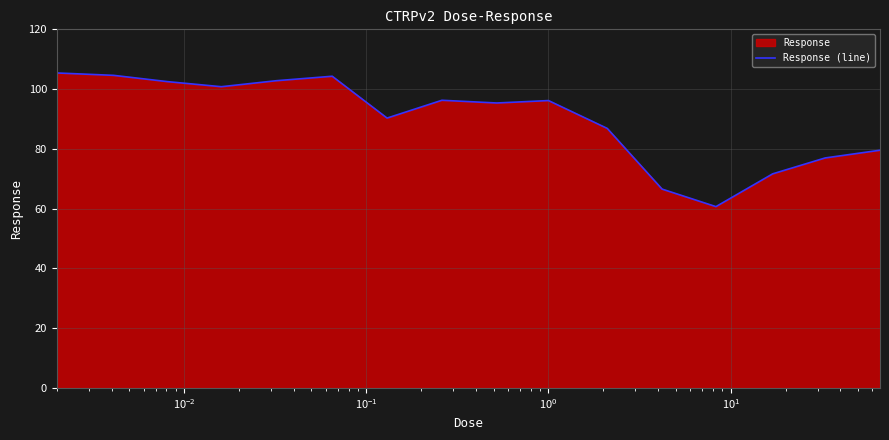

What is the greatest value displayed?

105.4